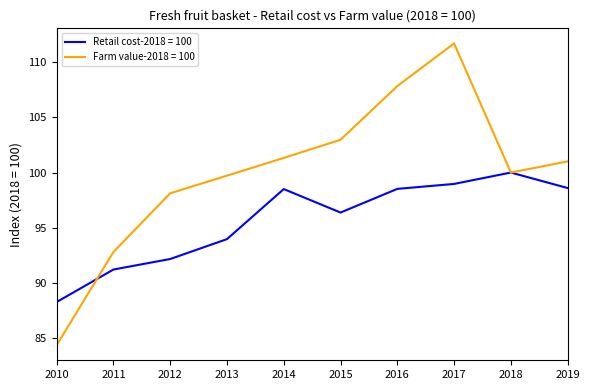

True or false: Farm value-2018 = 100 has more than 2 points higher than both neighbors.

False